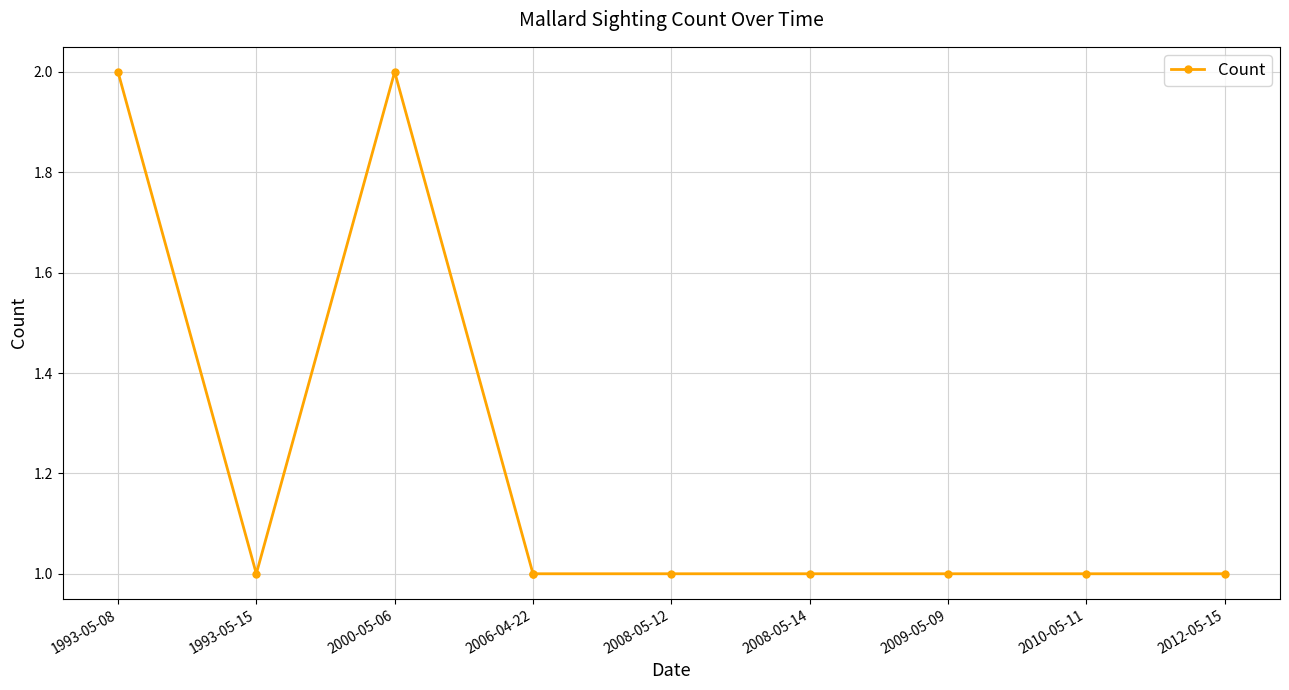

Which label corresponds to the smallest value in the chart?

1993-05-15